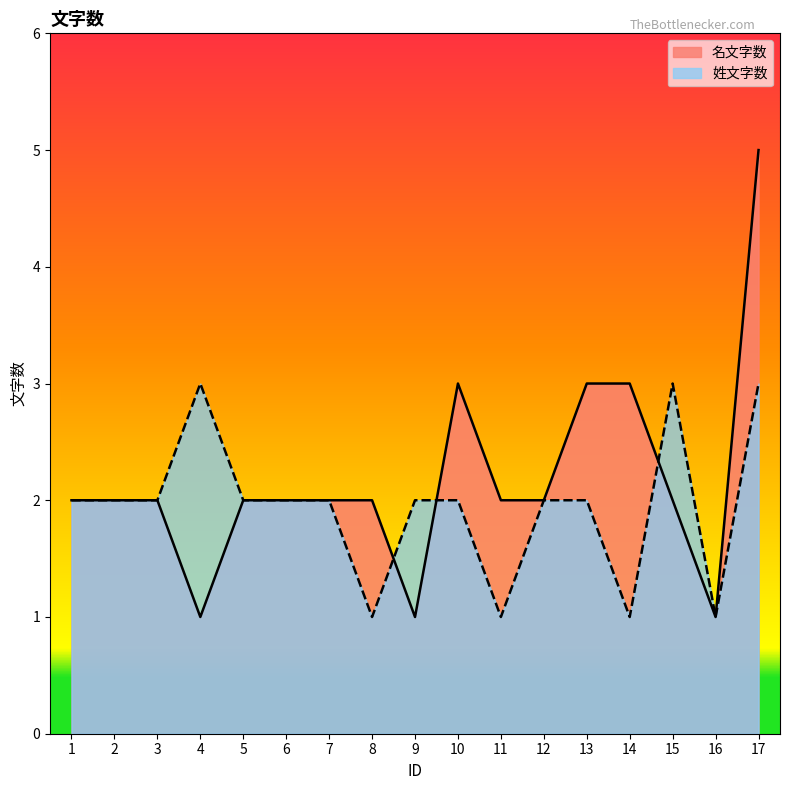

True or false: 名文字数 and 姓文字数 cross at least once.

True